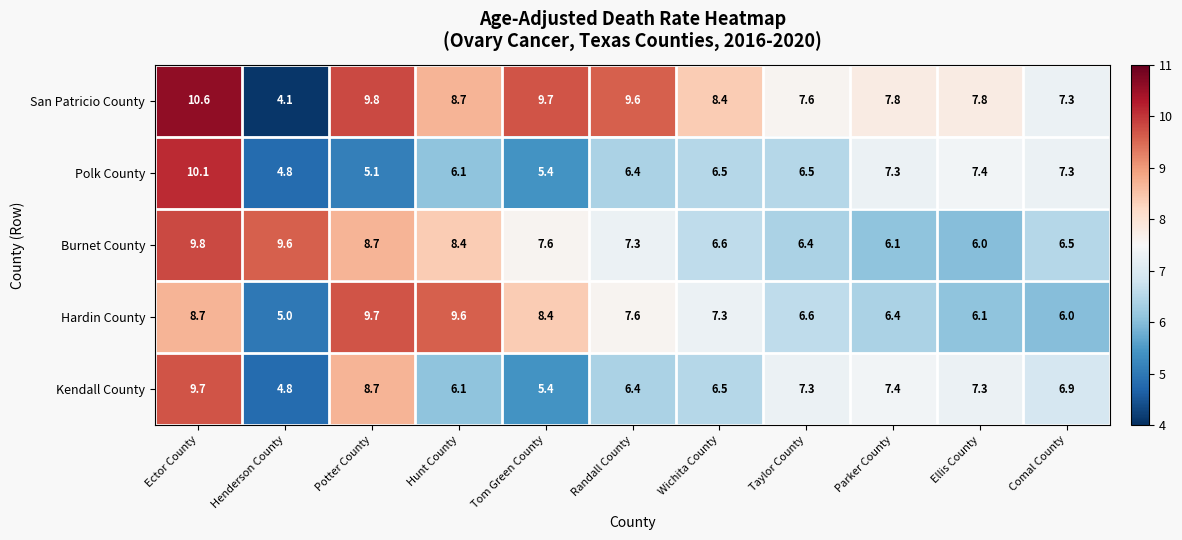

What is the average value of the Kendall County series?

7.0